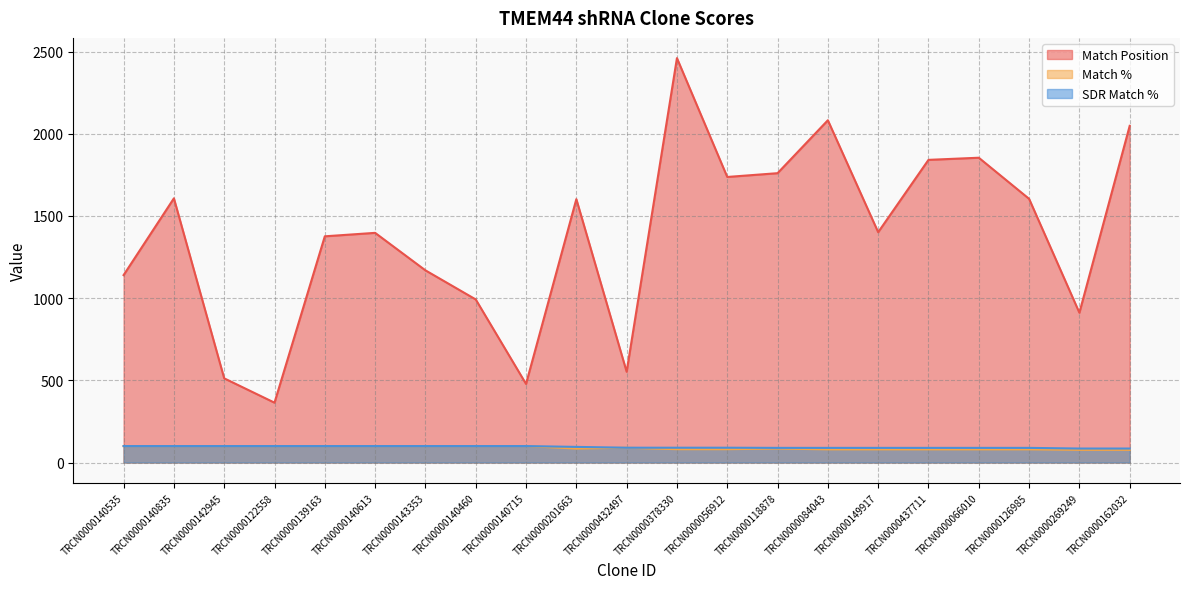

What is the difference between the maximum and minimum values in the Match % series?

23